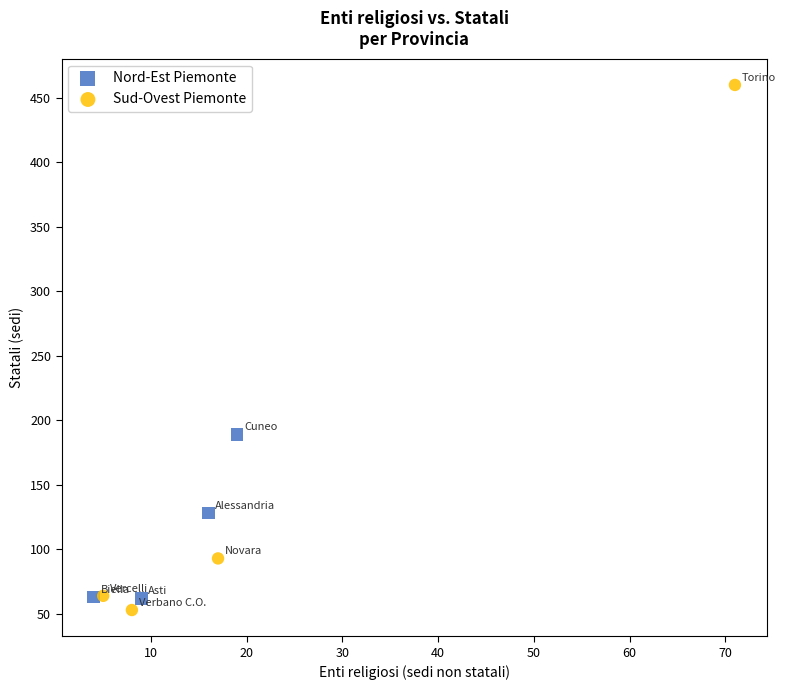

Which series reaches the maximum Y coordinate?

Sud-Ovest Piemonte